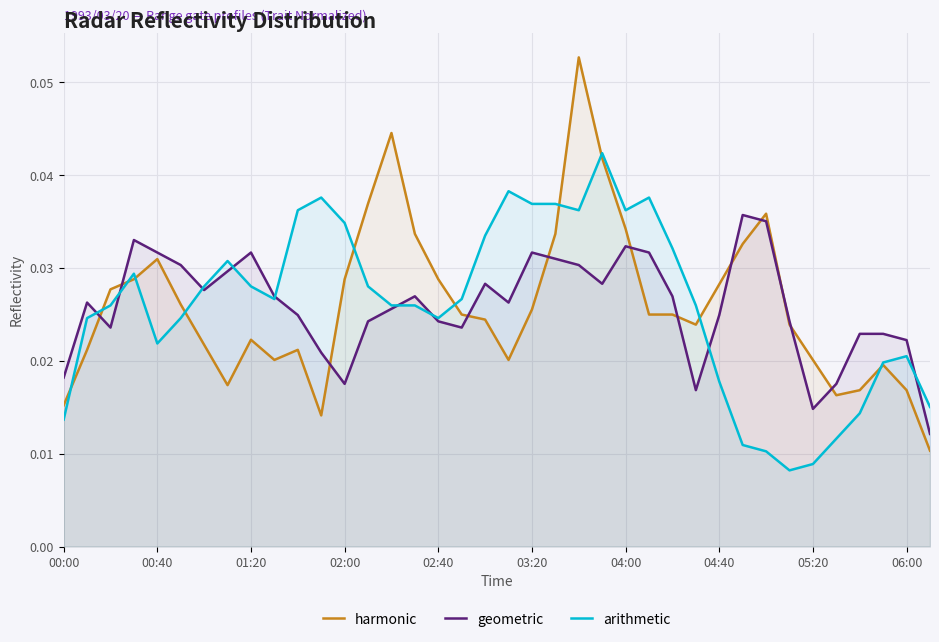

What position from the right is 27?

11